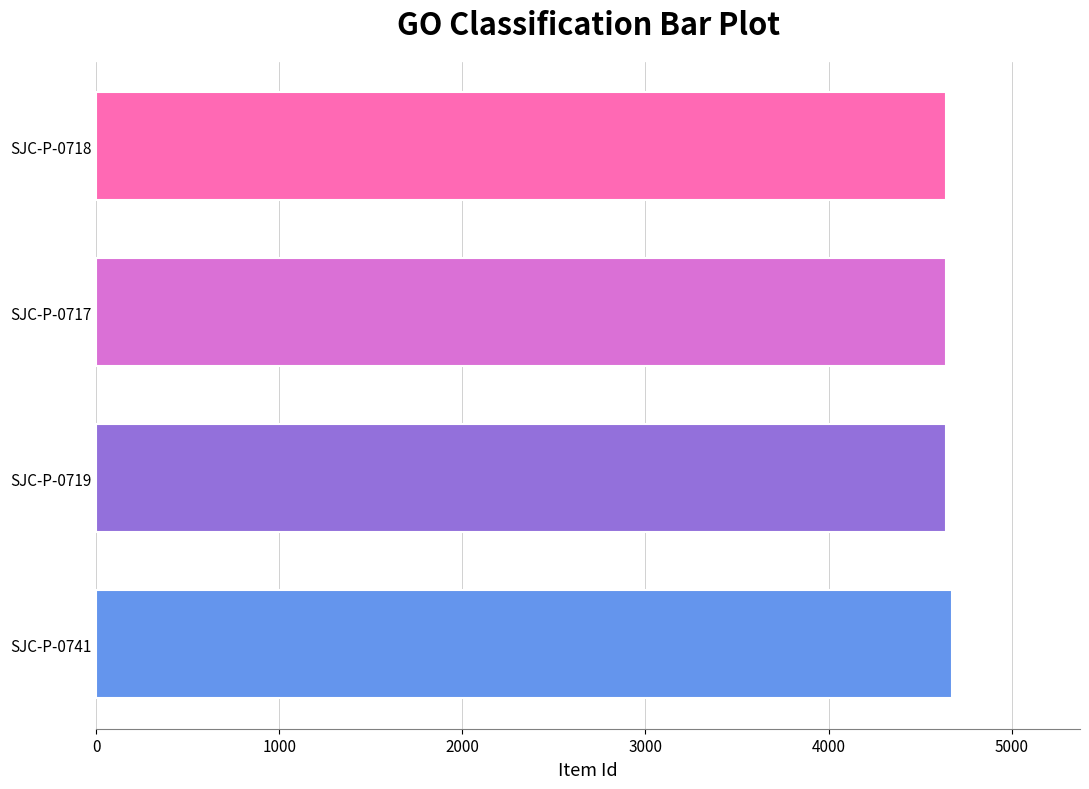

What is the maximum value shown in the chart?

4673